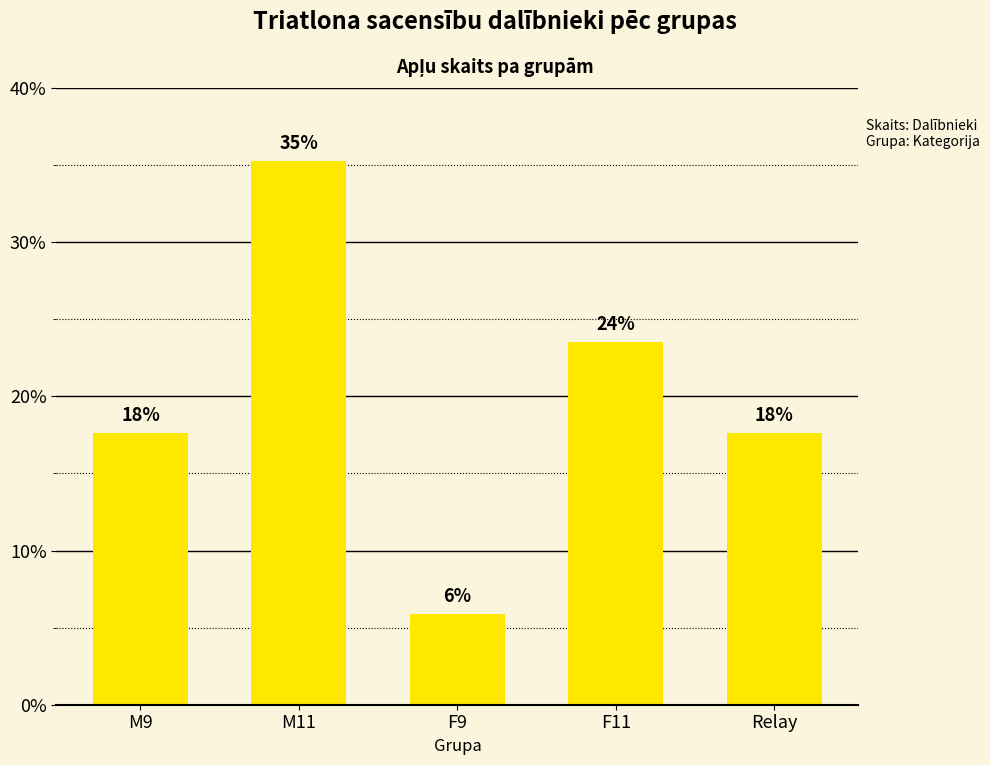

How many bars are there in total?

5